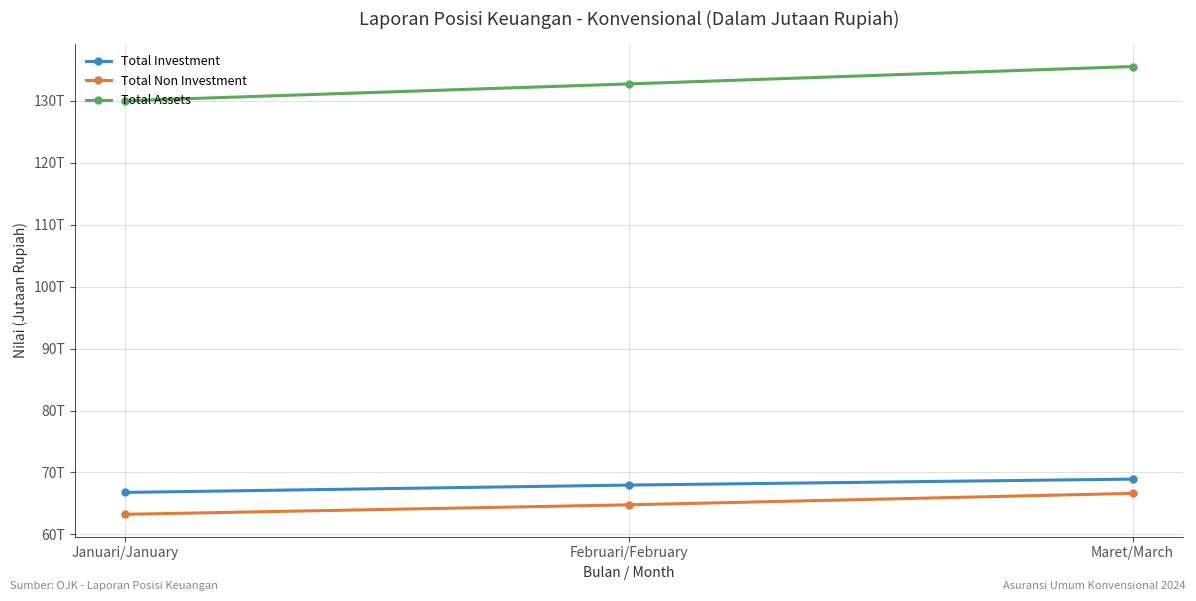

Reading left to right, what are all the values shown in this chart?

Total Investment: Januari/January=66778698.2	Februari/February=67966765.7	Maret/March=68930659.9
Total Non Investment: Januari/January=63242995.7	Februari/February=64776173.8	Maret/March=66622086.8
Total Assets: Januari/January=130021693.9	Februari/February=132742939.6	Maret/March=135552746.7